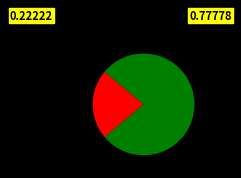

Does any single category account for the majority?

Yes